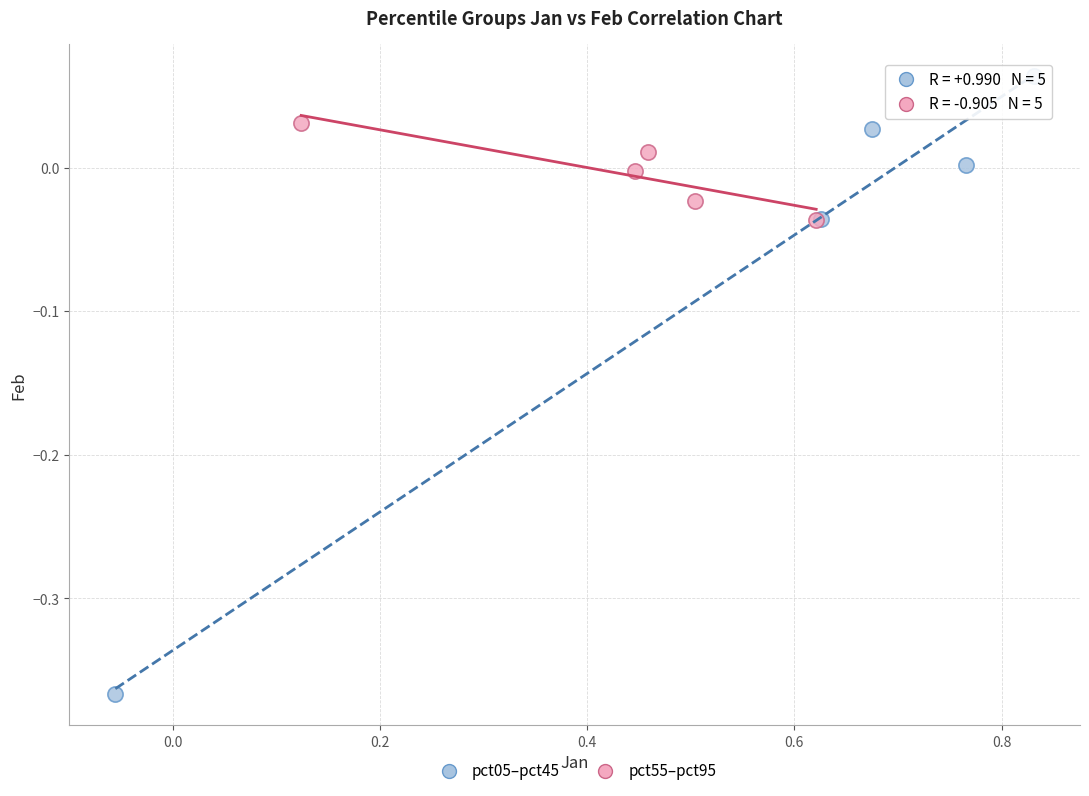

Which series reaches the minimum Y coordinate?

pct05–pct45